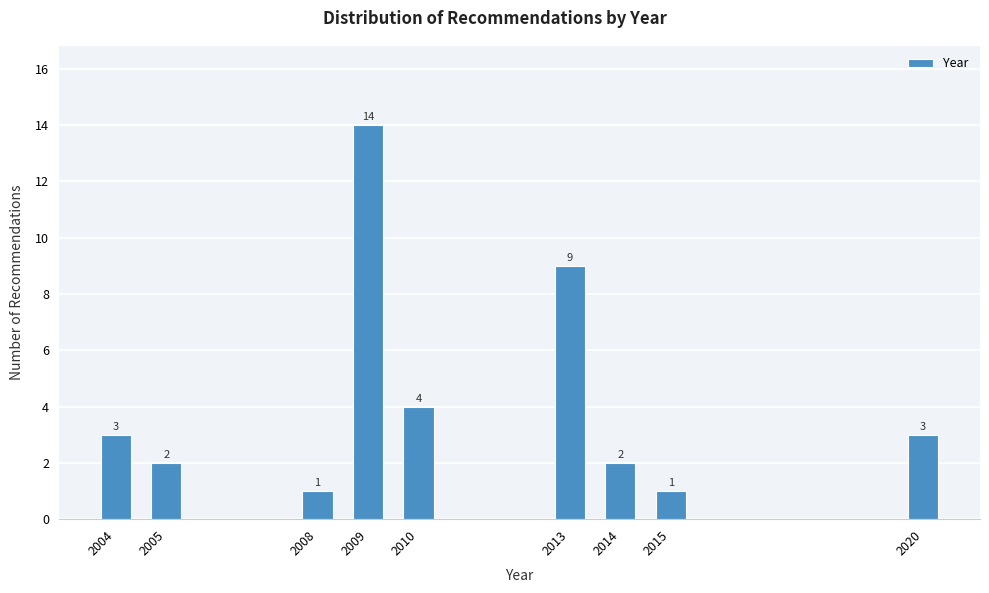

Reading left to right, list all the values displayed in this chart.

3	2	1	14	4	9	2	1	3